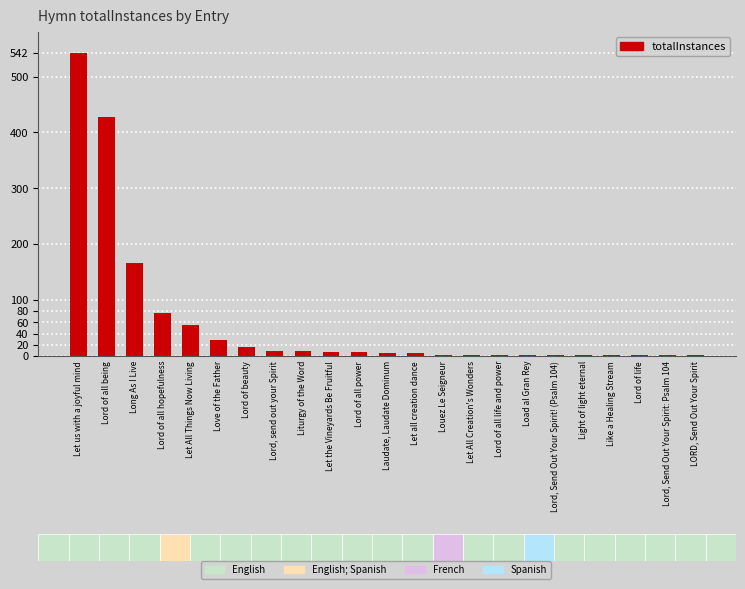

What is the sum of all values?

1368